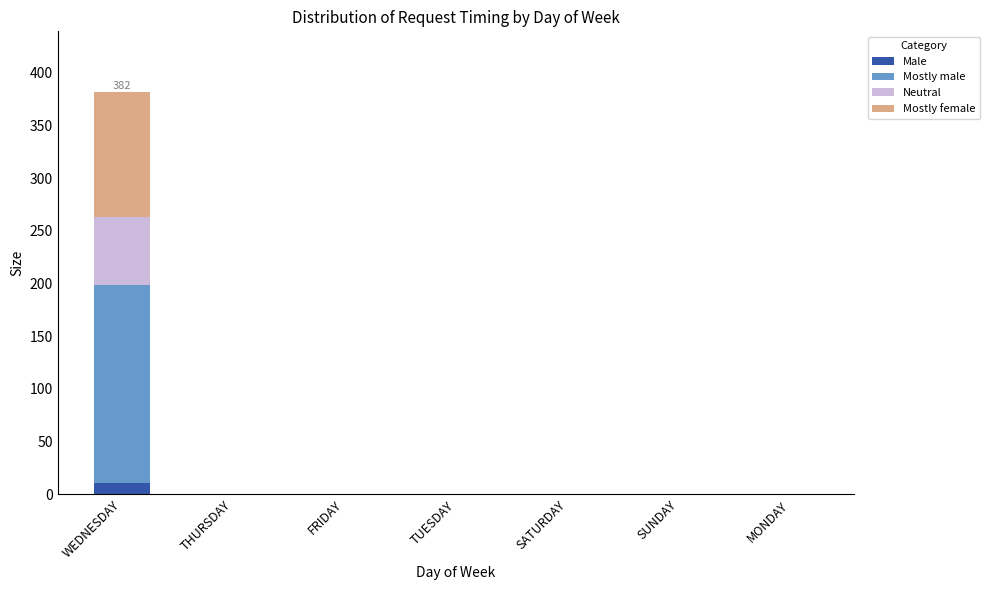

Are the bars horizontal?

No